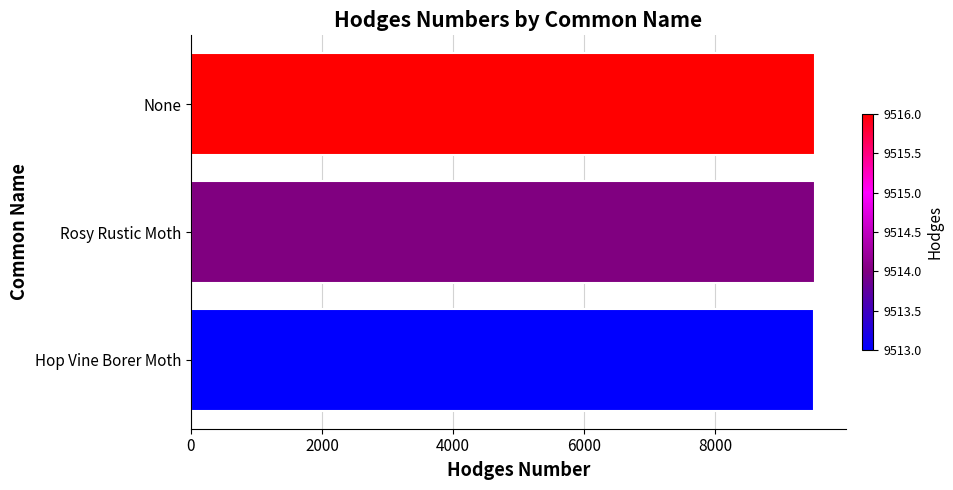

The value at Rosy Rustic Moth is 14717. True or false?

False